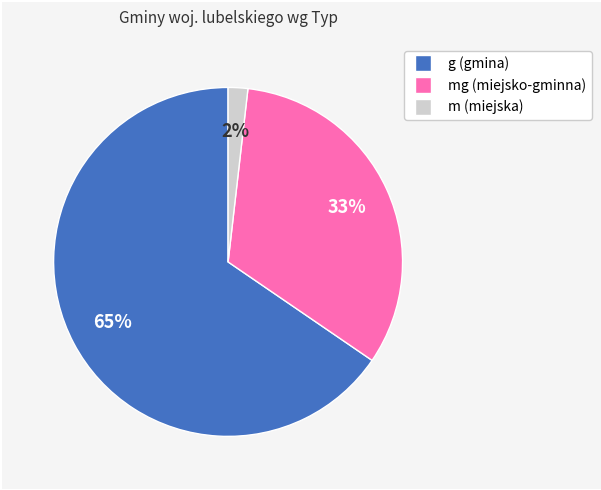

Is there any slice that represents more than half of the pie?

Yes